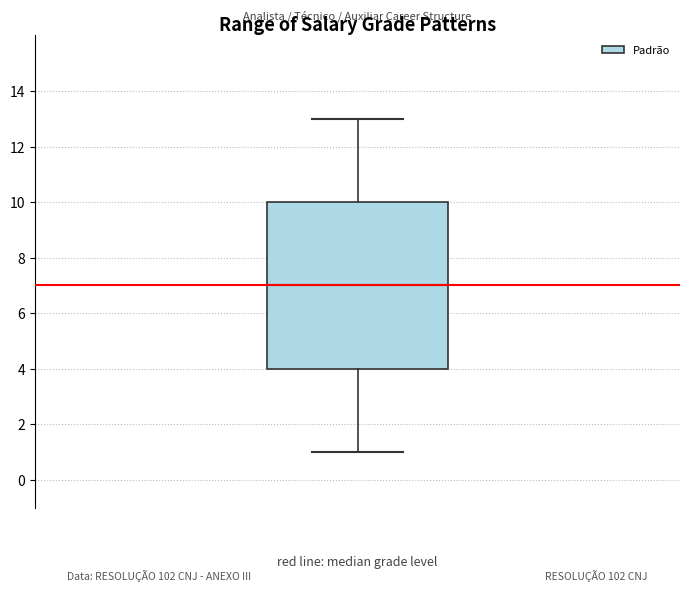

Read this box plot against the y-axis: the position of the median line, the range covered by the box, and the ends of both whiskers. The values are not printed on the chart, so give them approximately, as read against the axis.

median 7, box 4 to 10, whiskers 1 to 13